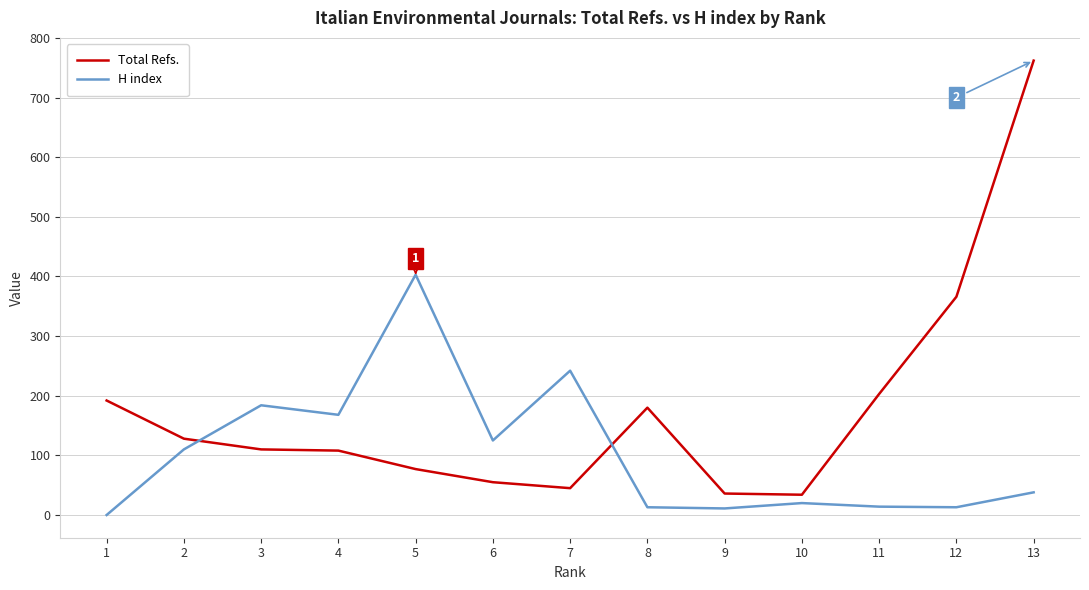

What is the difference between the maximum and minimum values in the Total Refs. series?

728